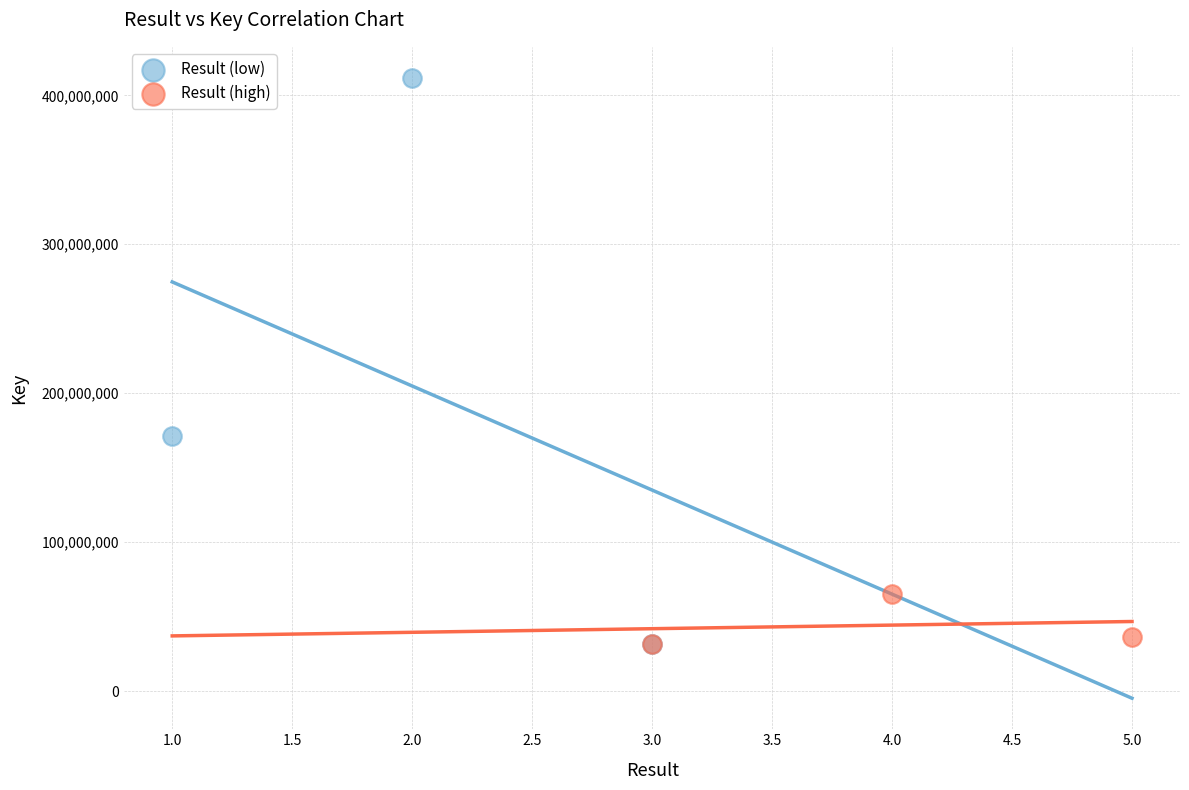

Which series has the widest spread of Y values?

Result (low)